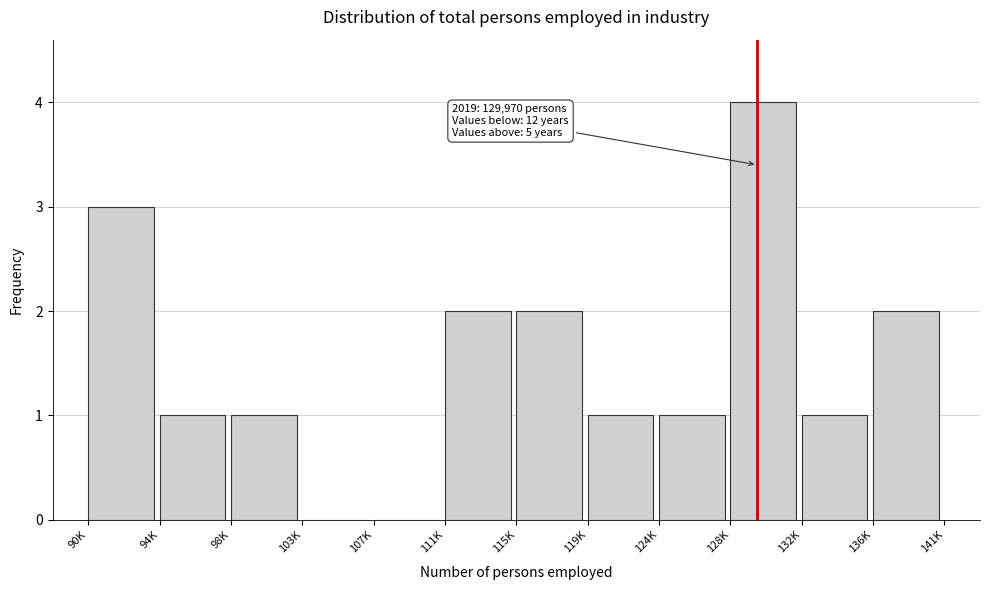

Reading right to left, list all the values displayed in this chart.

136K=2	132K=1	128K=4	124K=1	119K=1	115K=2	111K=2	107K=0	103K=0	98K=1	94K=1	90K=3